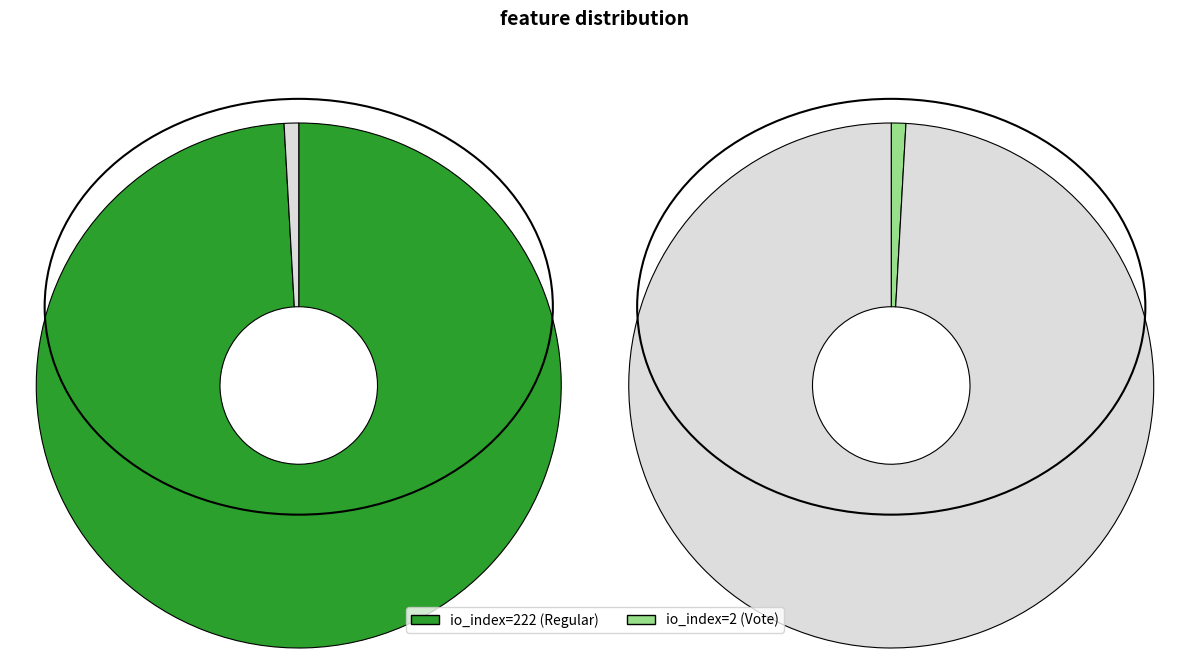

To the nearest percent, what is the combined percentage of io_index=2 (Vote) and io_index=222 (Regular)?

100%